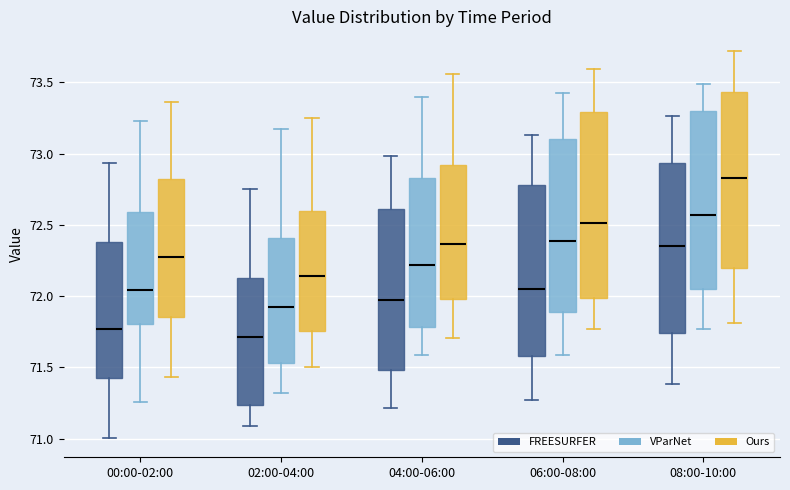

Reading left to right, transcribe this box plot: for each box, give where its median line is, the range the box spans, and where its two whiskers end, as read against the y-axis. The values are not printed on the chart, so give them approximately, as read against the axis.

00:00-02:00 (FREESURFER): median 71.75, box 71.40 to 72.40, whiskers 71.00 to 72.95
00:00-02:00 (VParNet): median 72.05, box 71.80 to 72.60, whiskers 71.25 to 73.25
00:00-02:00 (Ours): median 72.30, box 71.85 to 72.80, whiskers 71.45 to 73.35
02:00-04:00 (FREESURFER): median 71.70, box 71.25 to 72.15, whiskers 71.10 to 72.75
02:00-04:00 (VParNet): median 71.95, box 71.55 to 72.40, whiskers 71.30 to 73.15
02:00-04:00 (Ours): median 72.15, box 71.75 to 72.60, whiskers 71.50 to 73.25
04:00-06:00 (FREESURFER): median 72.00, box 71.50 to 72.60, whiskers 71.20 to 73.00
04:00-06:00 (VParNet): median 72.20, box 71.80 to 72.85, whiskers 71.60 to 73.40
04:00-06:00 (Ours): median 72.35, box 72.00 to 72.90, whiskers 71.70 to 73.55
06:00-08:00 (FREESURFER): median 72.05, box 71.60 to 72.80, whiskers 71.25 to 73.15
06:00-08:00 (VParNet): median 72.40, box 71.90 to 73.10, whiskers 71.60 to 73.40
06:00-08:00 (Ours): median 72.50, box 72.00 to 73.30, whiskers 71.75 to 73.60
08:00-10:00 (FREESURFER): median 72.35, box 71.75 to 72.95, whiskers 71.40 to 73.25
08:00-10:00 (VParNet): median 72.55, box 72.05 to 73.30, whiskers 71.75 to 73.50
08:00-10:00 (Ours): median 72.85, box 72.20 to 73.45, whiskers 71.80 to 73.70